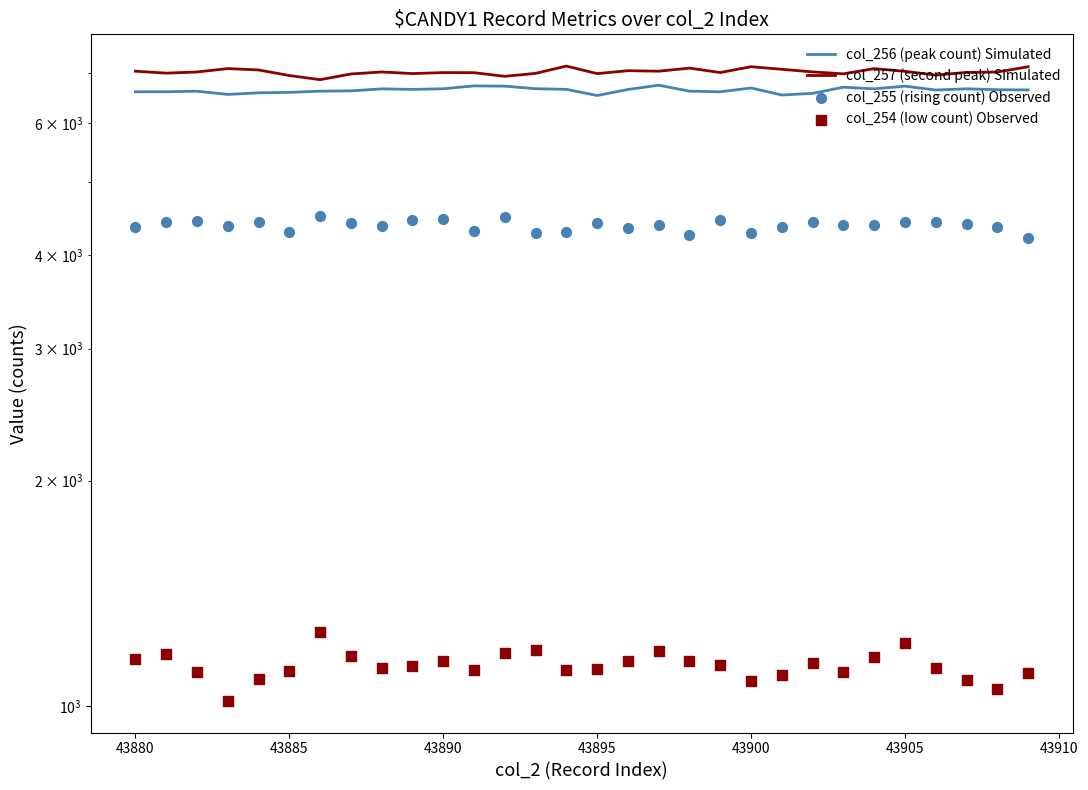

Which series reaches the minimum Y coordinate?

col_254 (low count) Observed